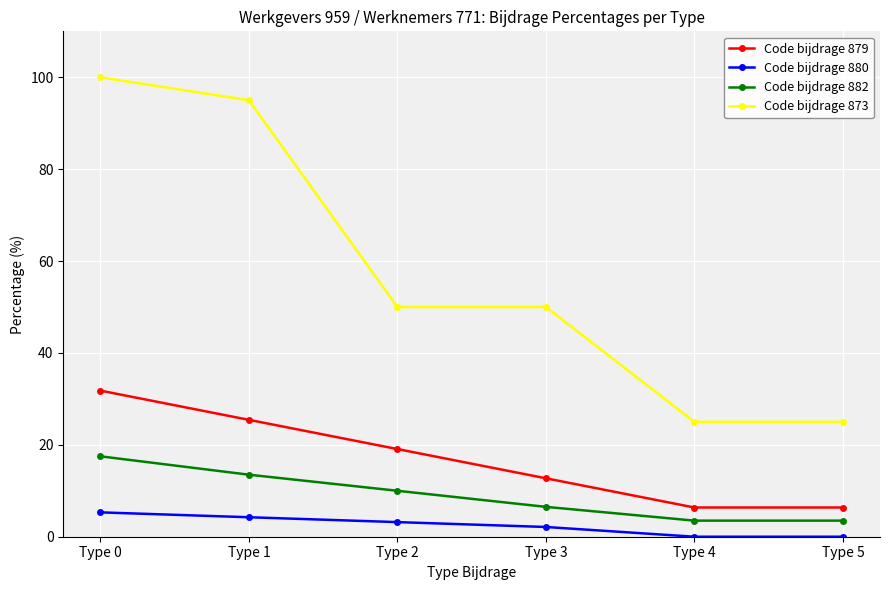

What is the spread (max minus min) of values at Type 0?

94.7